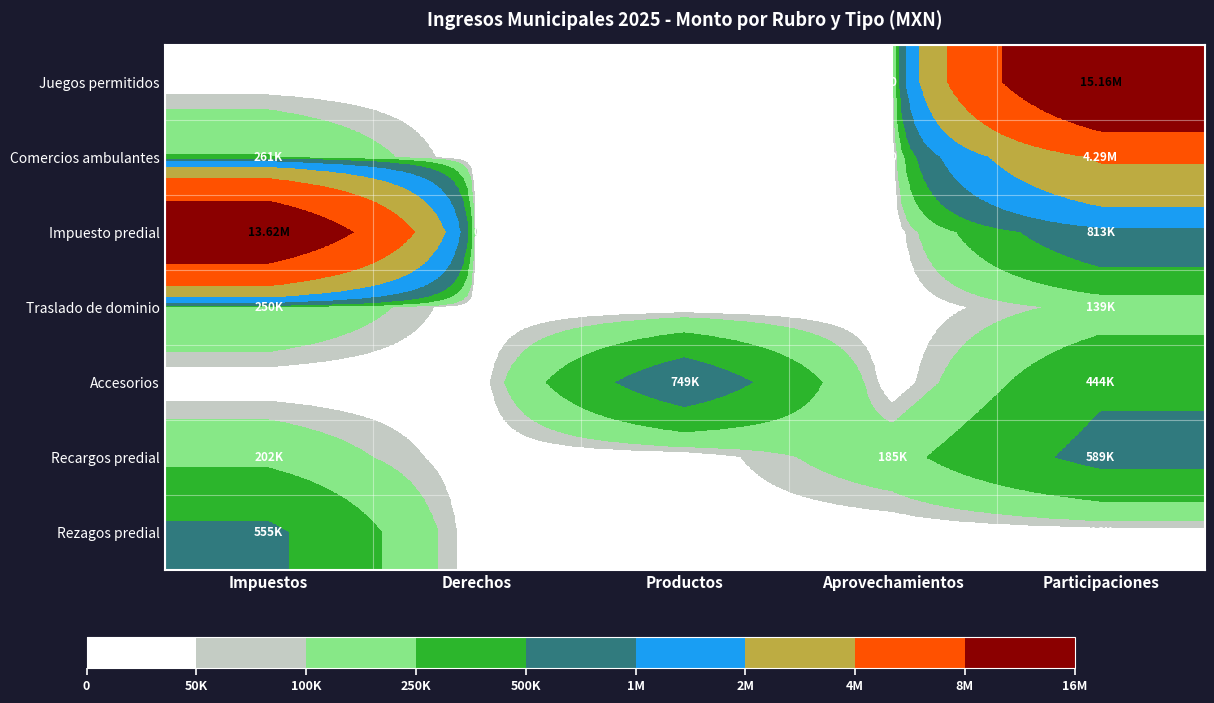

At which label does Recargos predial reach its minimum?

Derechos